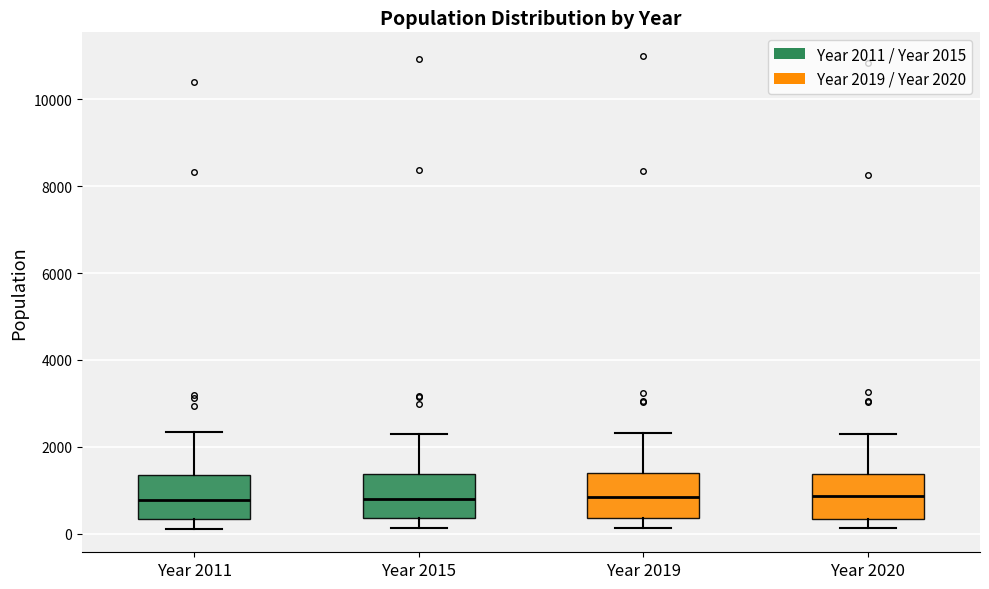

Reading left to right, read every box against the y-axis: the position of its median line, the range the box covers, and the ends of its whiskers. The values are not printed on the chart, so give them approximately, as read against the axis.

Year 2011: median 800, box 400 to 1400, whiskers 200 to 2400
Year 2015: median 800, box 400 to 1400, whiskers 200 to 2400
Year 2019: median 800, box 400 to 1400, whiskers 200 to 2400
Year 2020: median 800, box 400 to 1400, whiskers 200 to 2200